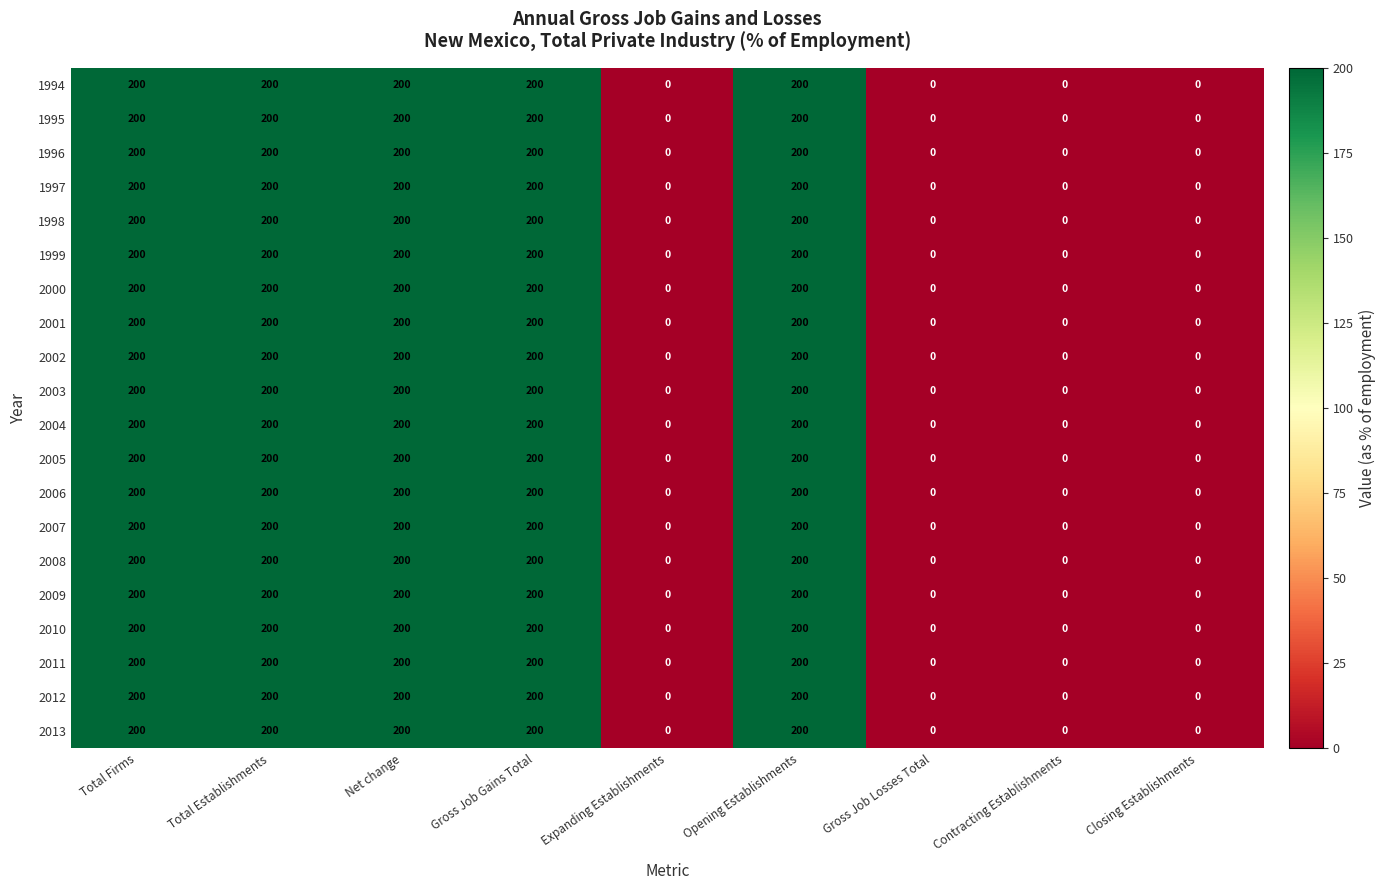

The 2007 series shows 200 at Gross Job Gains Total. True or false?

True